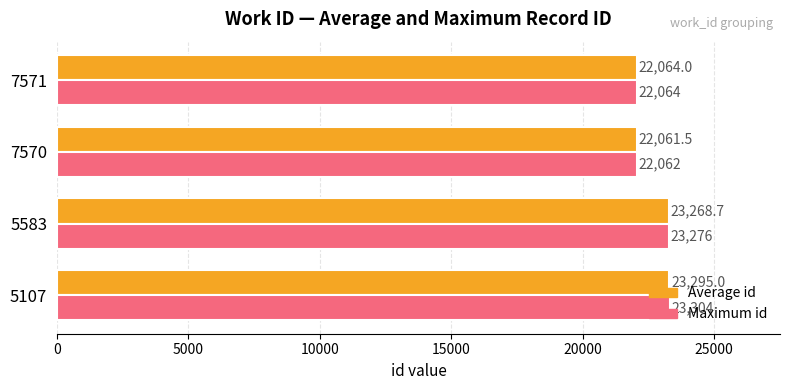

What is the greatest value displayed?

23304.0